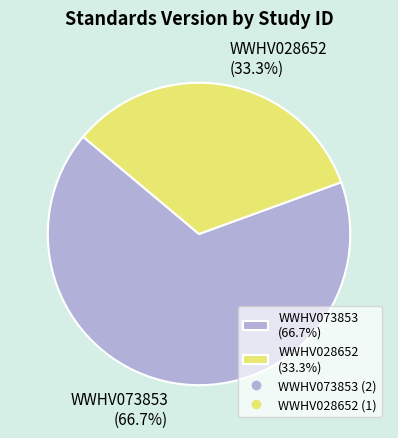

What is the majority slice?

WWHV073853